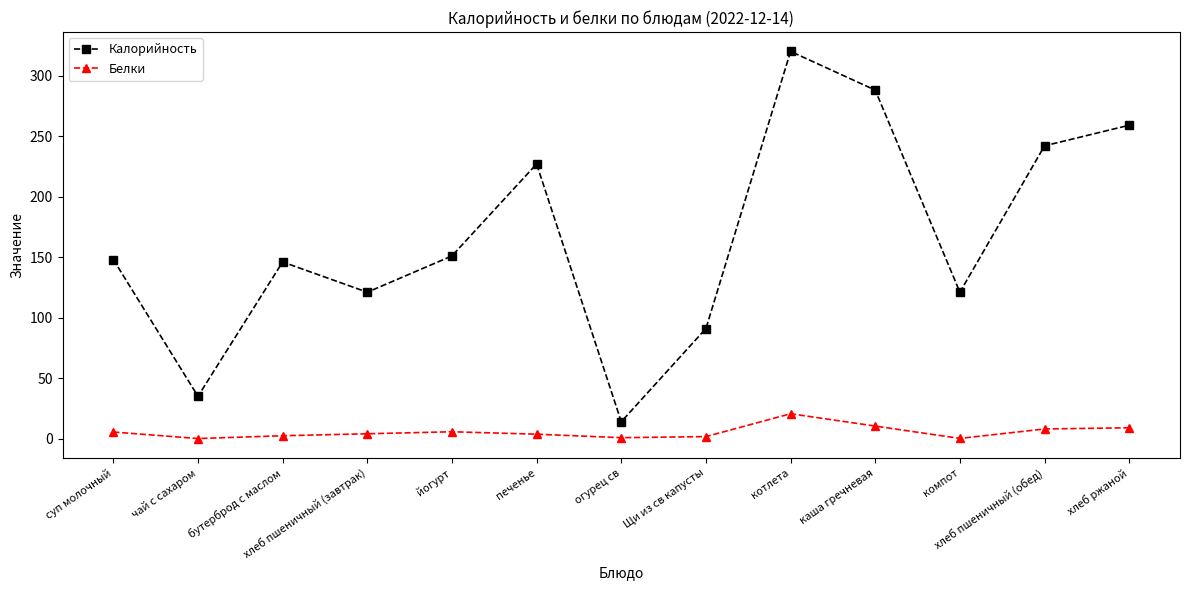

What is the minimum value for Белки?

0.1